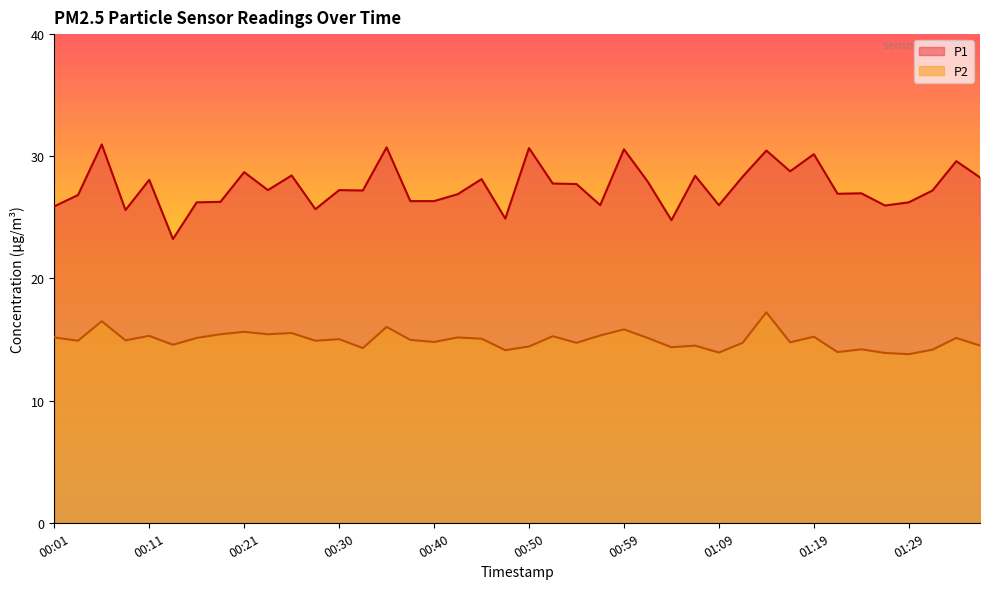

What is the sum of the P1 values at 01:07 and 00:06?

59.4